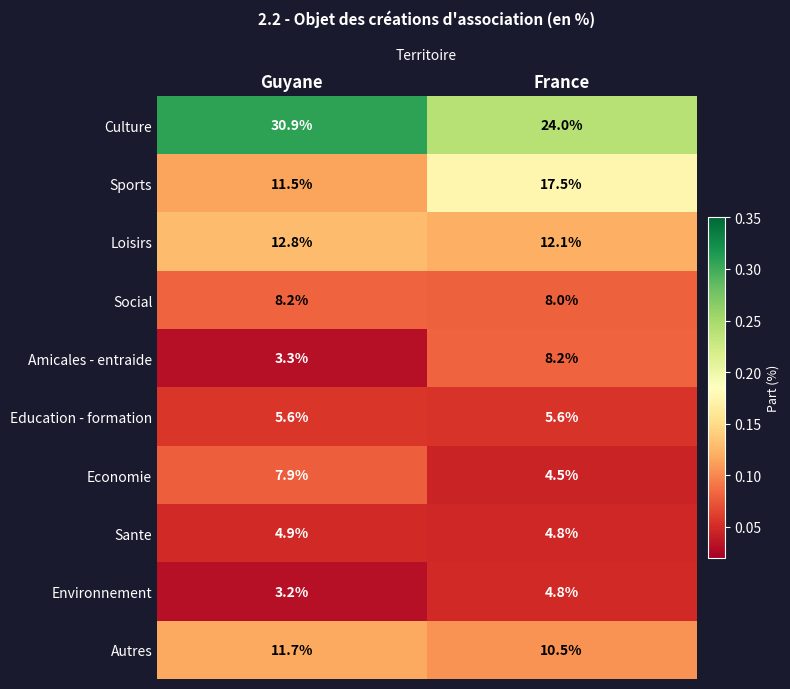

Is it true that Sante equals 0.1 at Guyane?

False